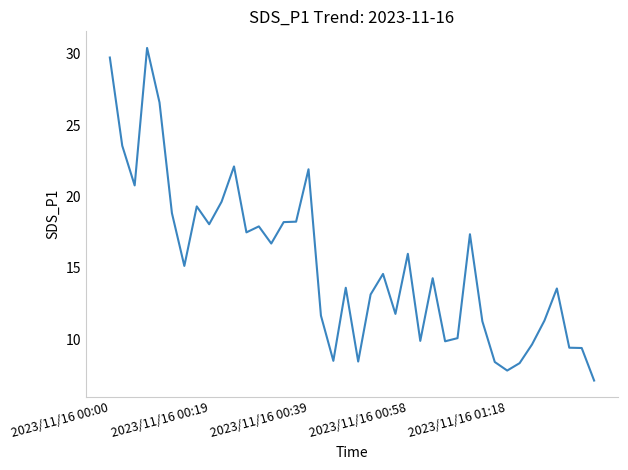

What is the greatest value displayed?

30.4